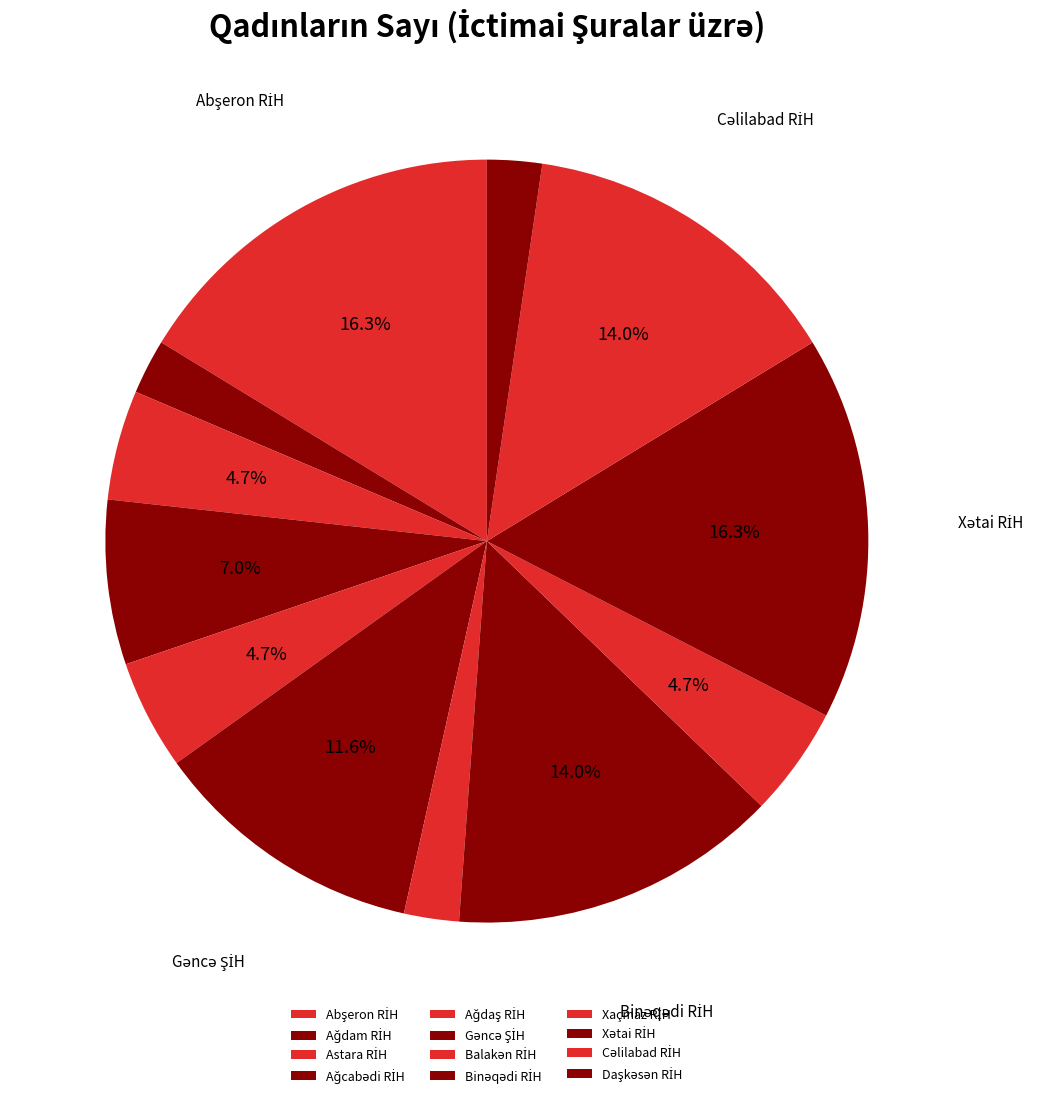

Count the number of slices in the pie.

12